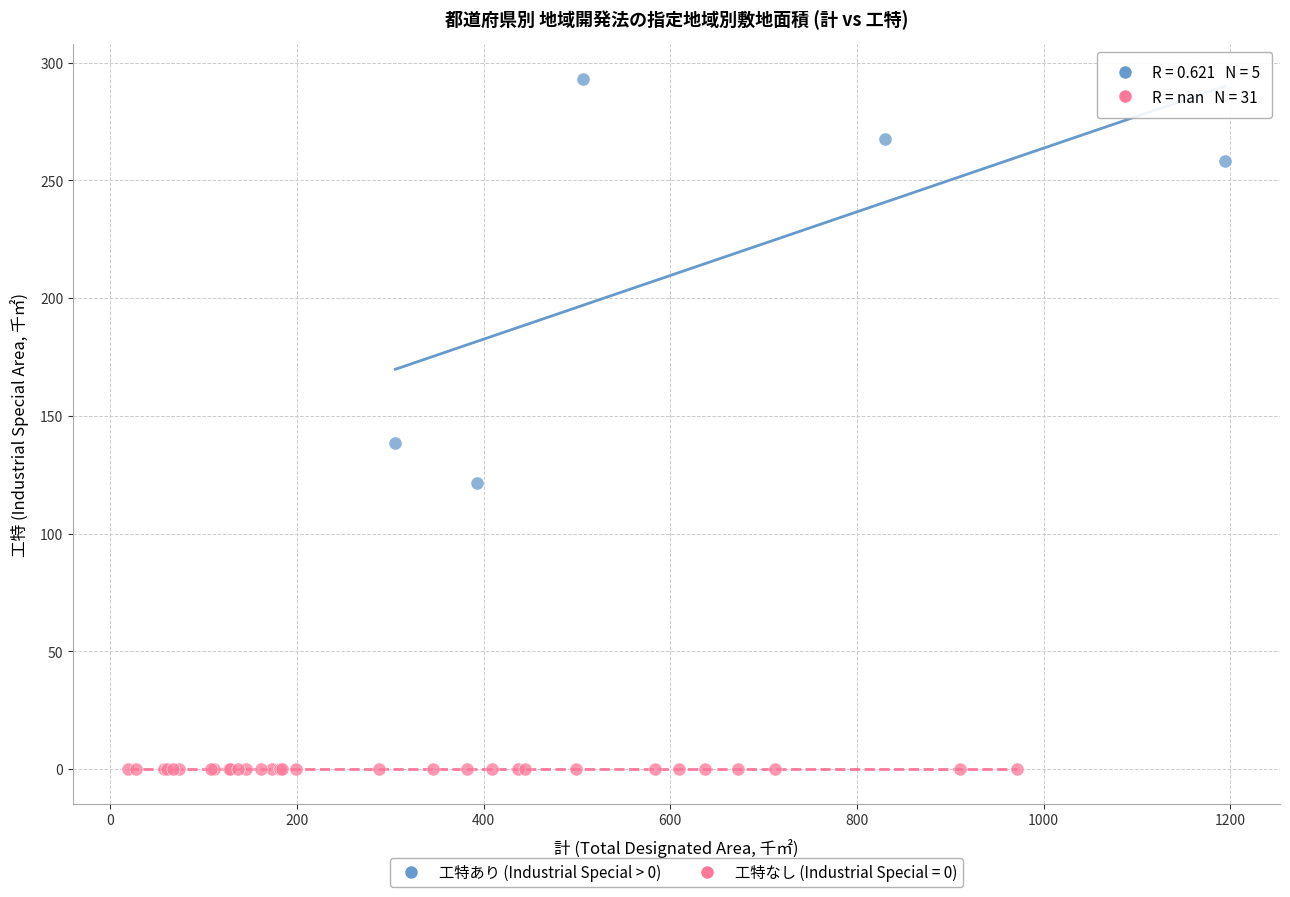

Which series contains the highest Y value?

工特あり (Industrial Special > 0)